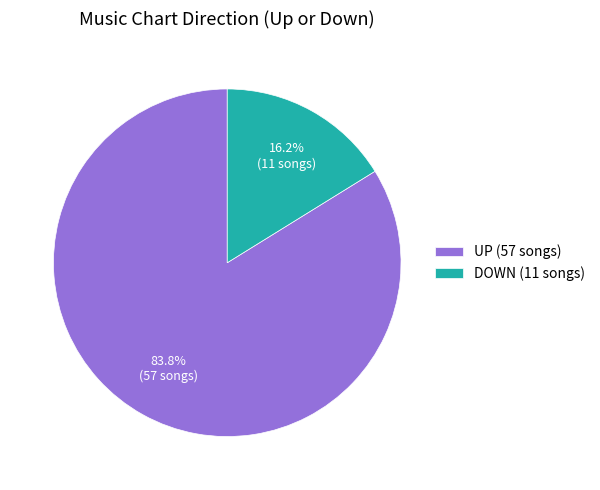

Which category has the biggest portion of the pie?

UP (57 songs)